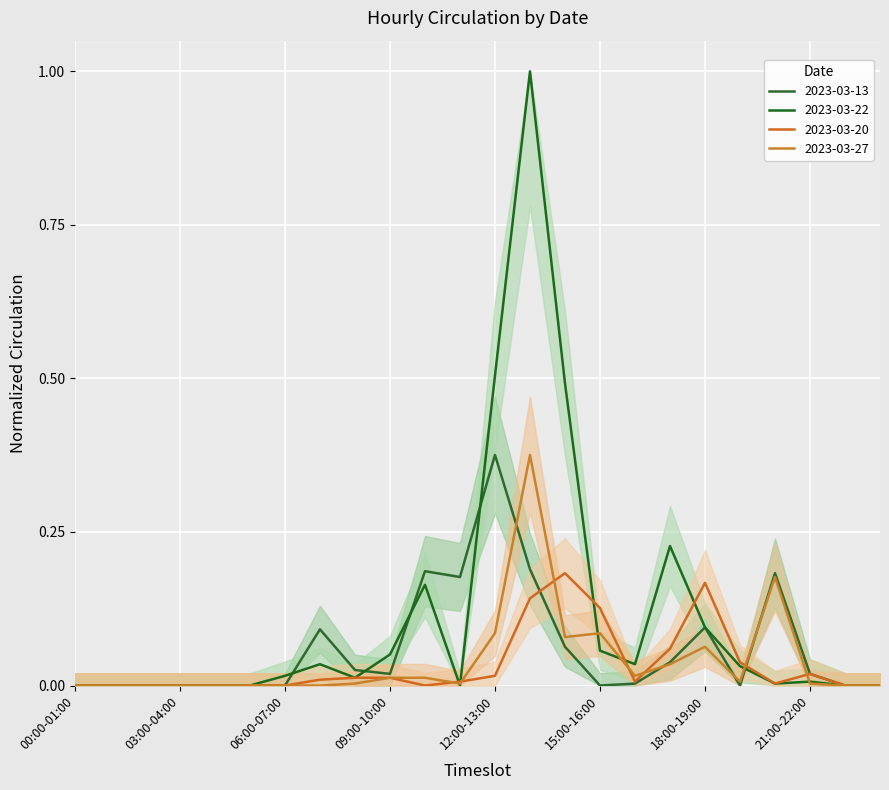

What is the difference between the 2023-03-13 values at 20:00-21:00 and 23:00-24:00?

0.2